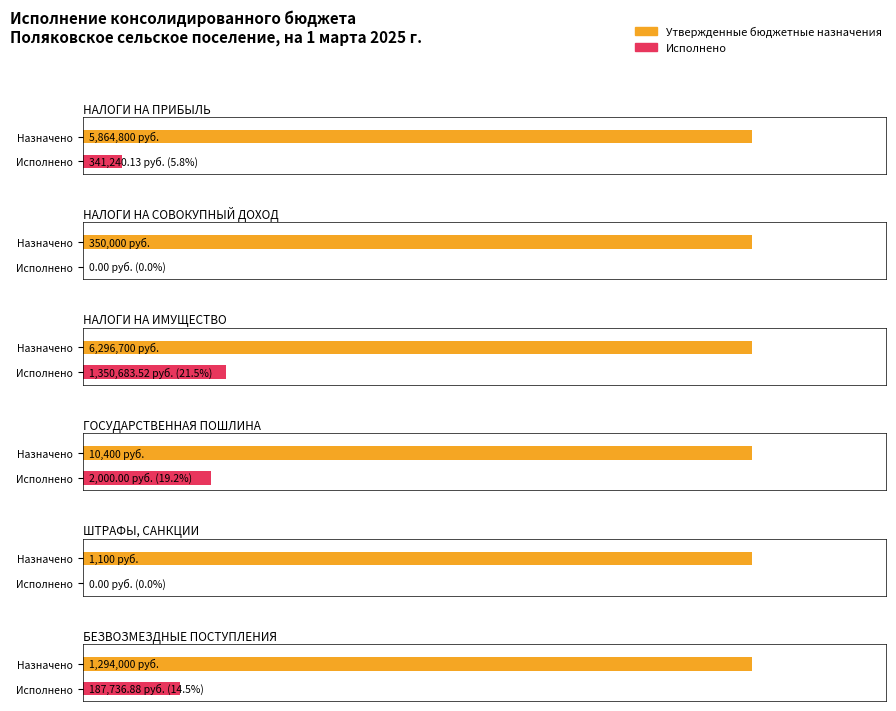

True or false: Утвержденные бюджетные назначения has a value of 5864800.0 at НАЛОГИ НА ПРИБЫЛЬ.

True